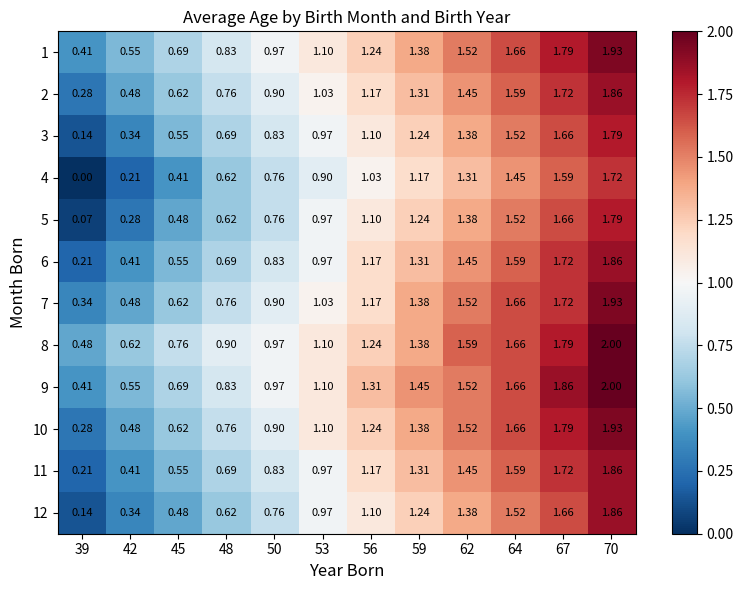

Is the value of 10 at 50 greater than the value of 5 at 39?

Yes